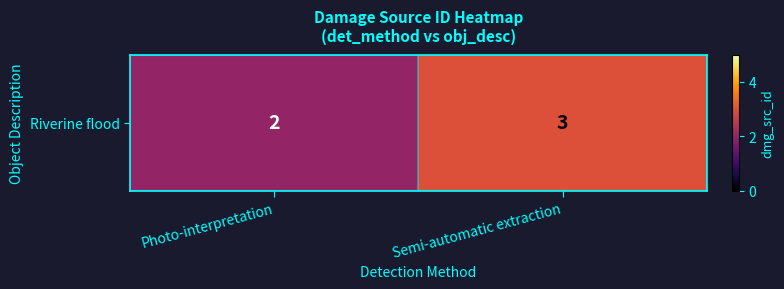

At which label is the value closest to 2?

Photo-interpretation